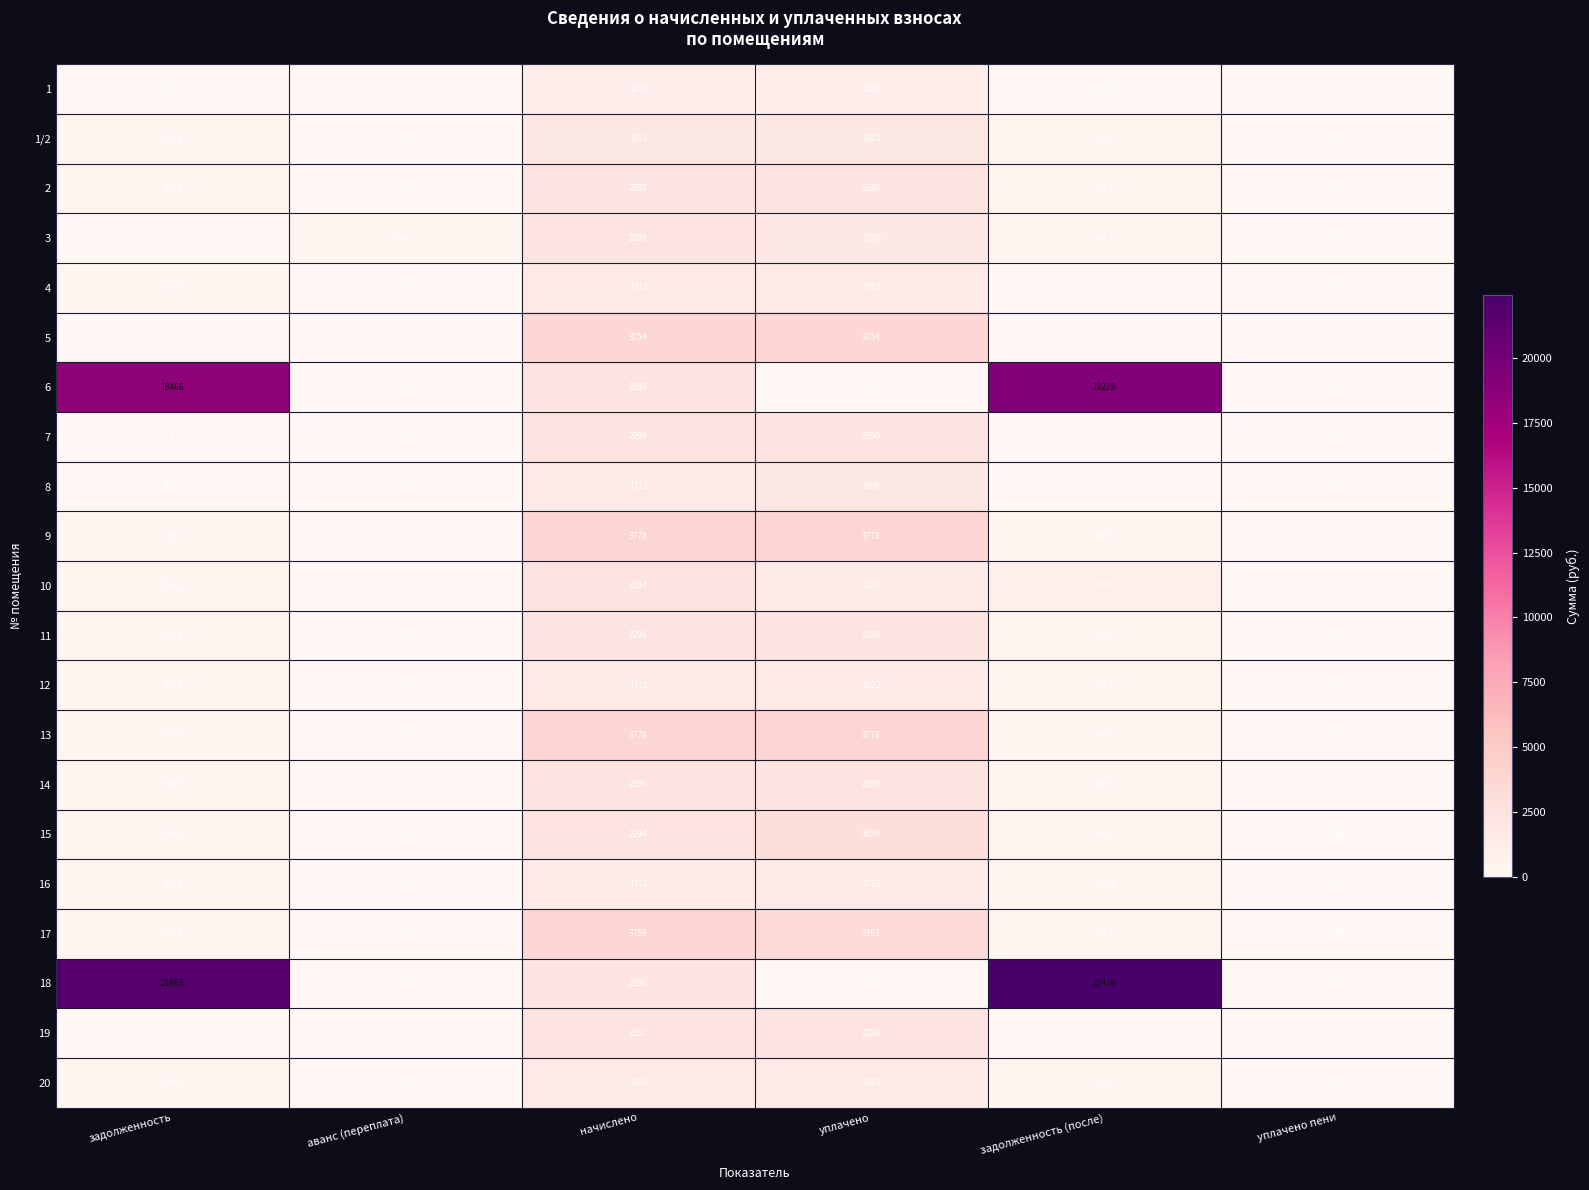

Is the value of 1/2 at задолженность greater than the value of 4 at задолженность?

No